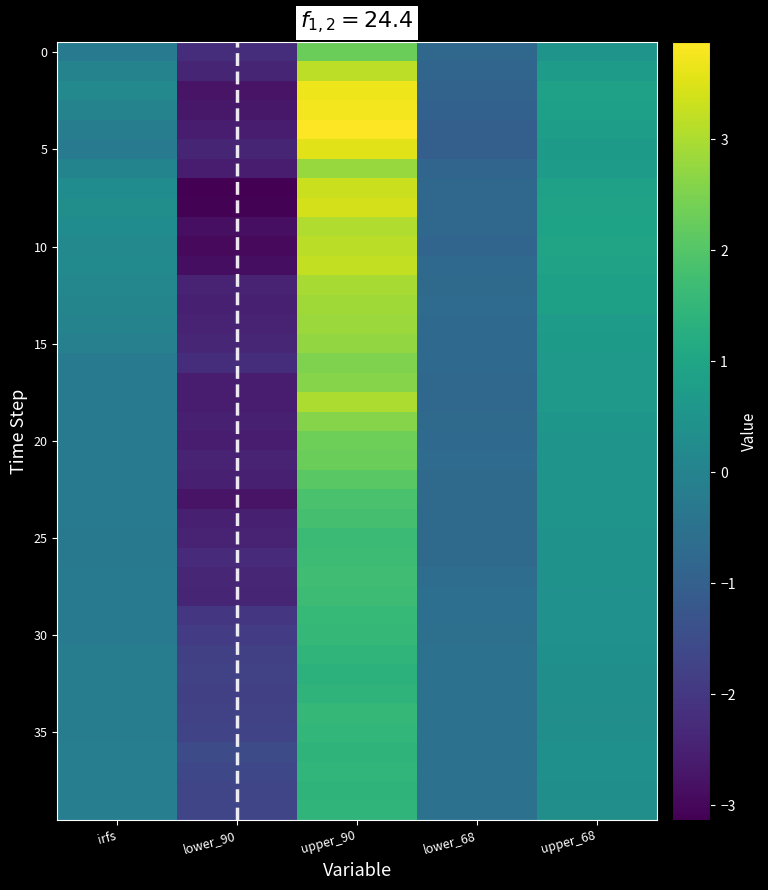

What is the greatest value displayed?

3.9